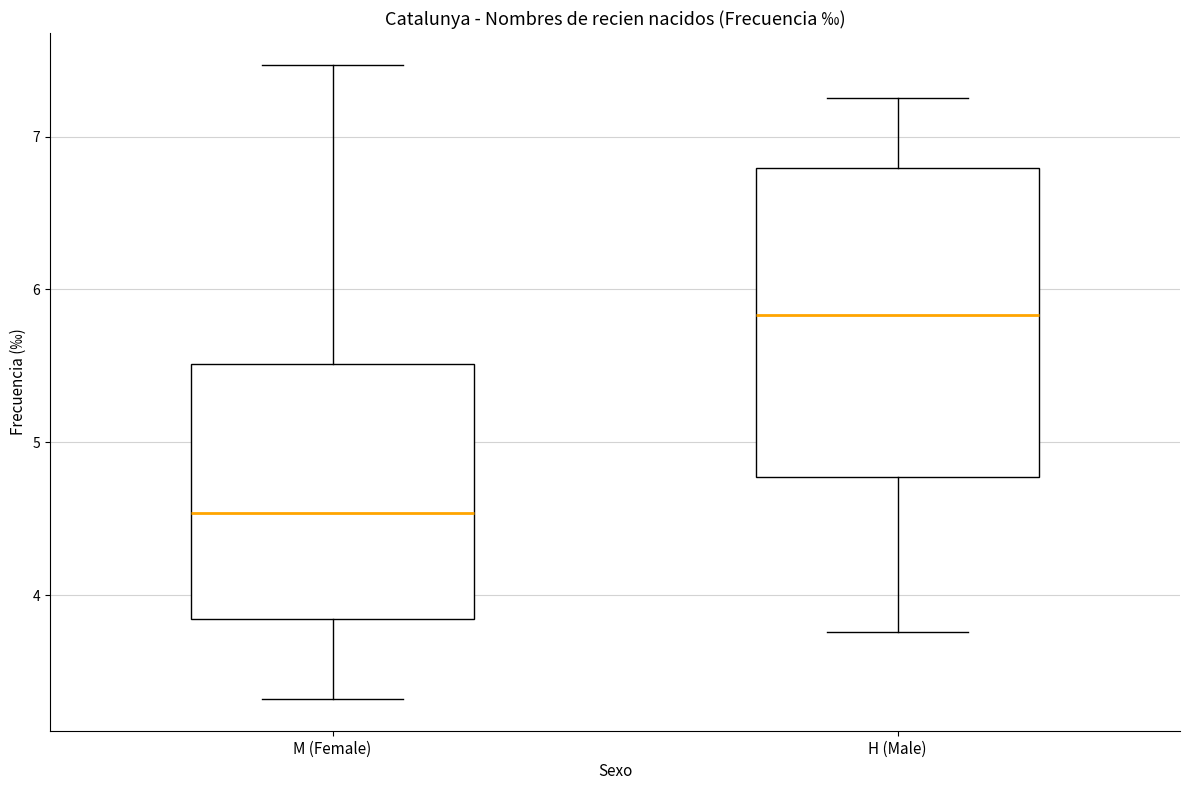

Which box has the lowest median line?

M (Female)